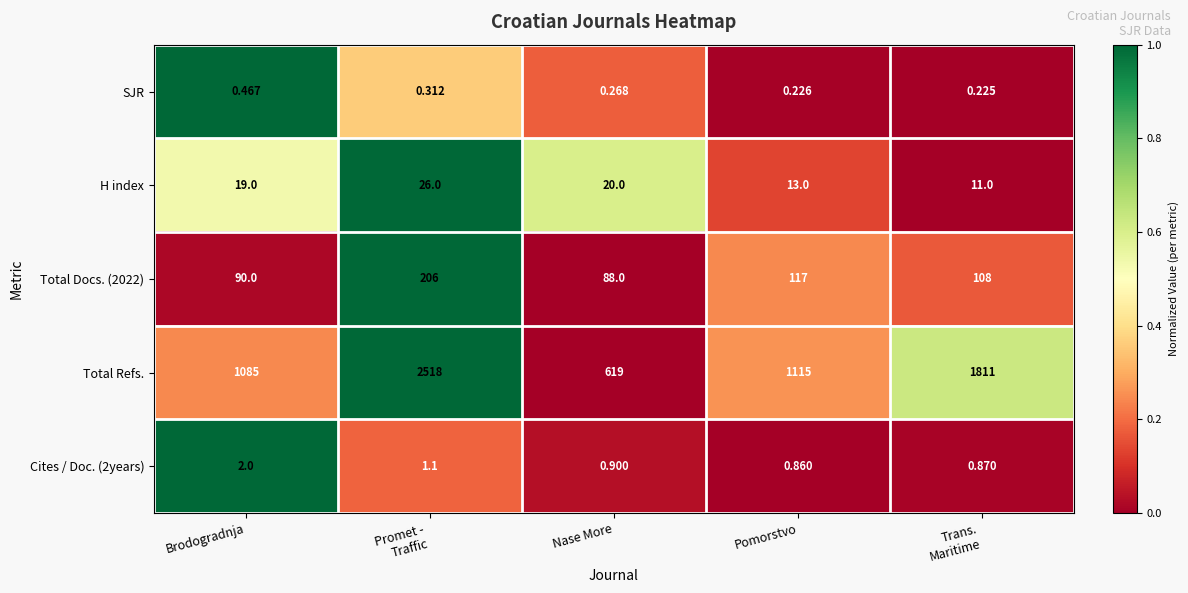

Between Brodogradnja and Pomorstvo, which series saw the biggest shift?

Total Refs.